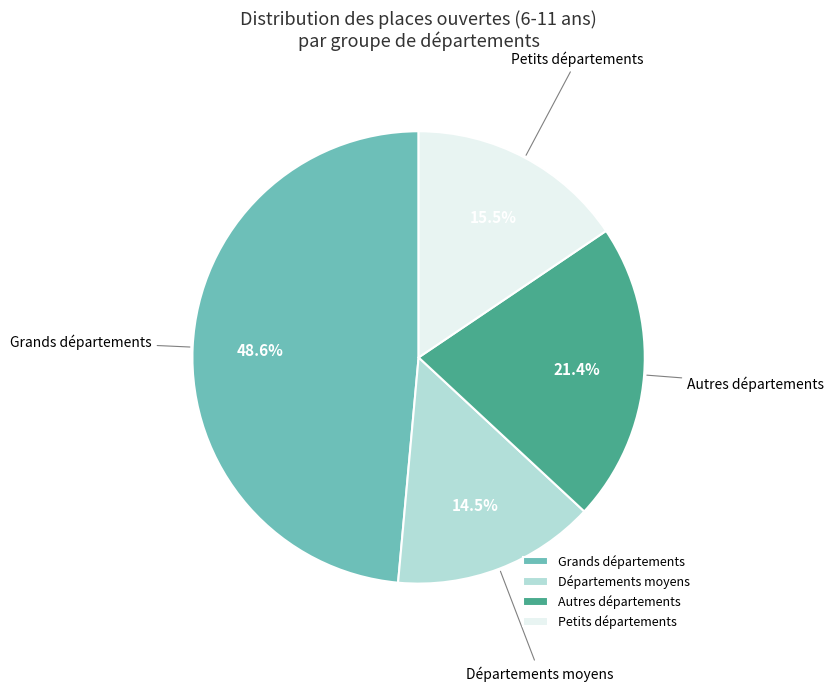

How much of the chart is everything except Petits départements?

84.5%